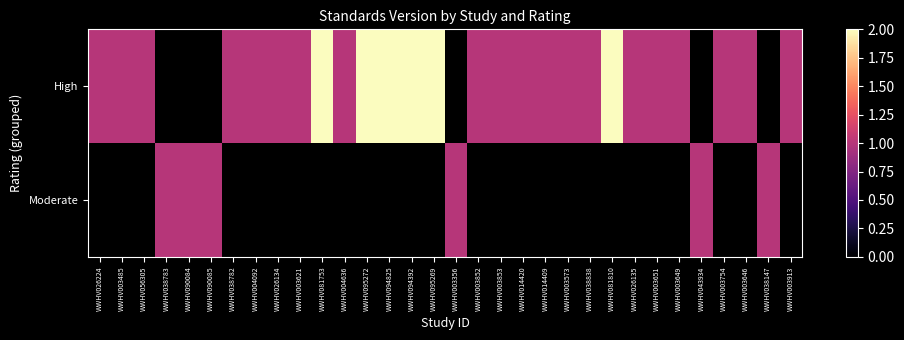

How many data points in High are above 1?

6